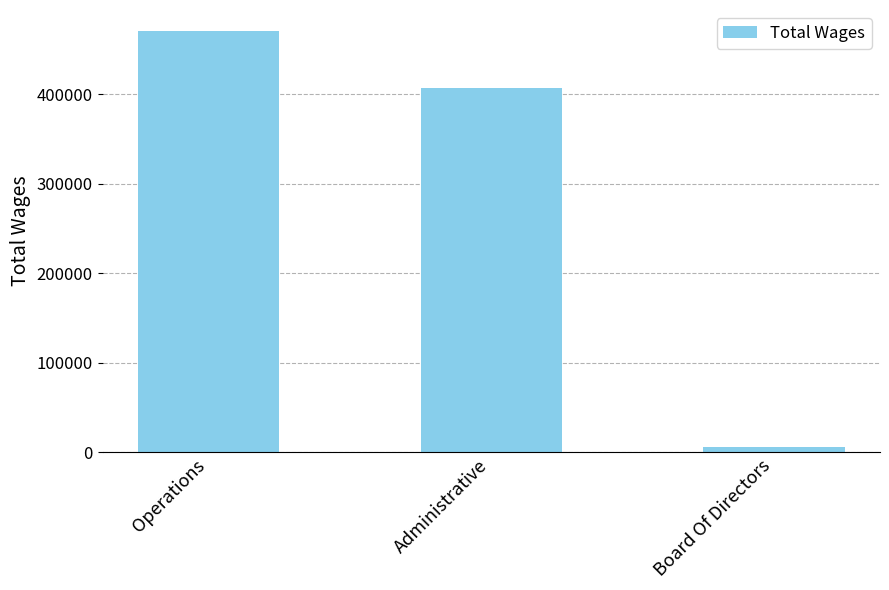

Is it true that the value at Administrative is 85998?

False